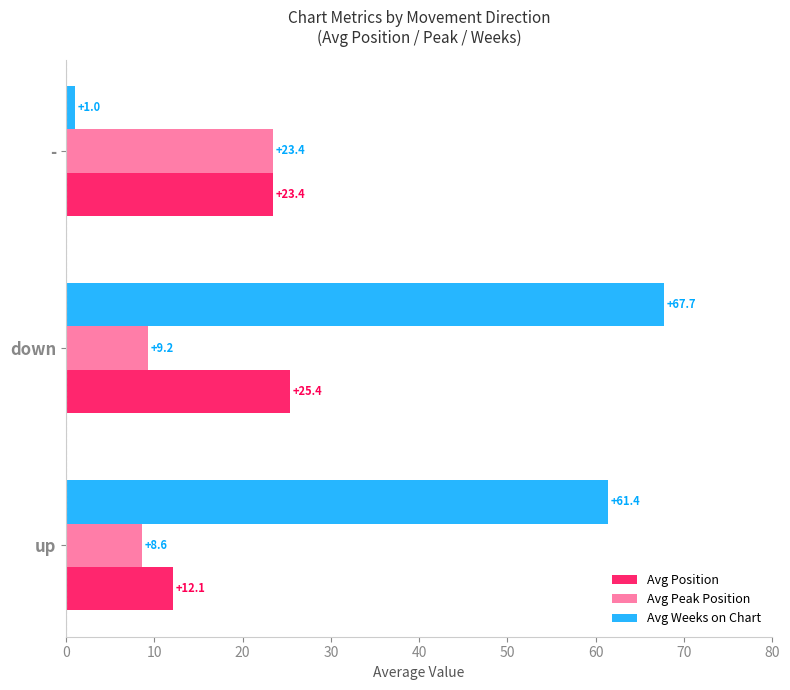

At which category is the sum across all series the highest?

down